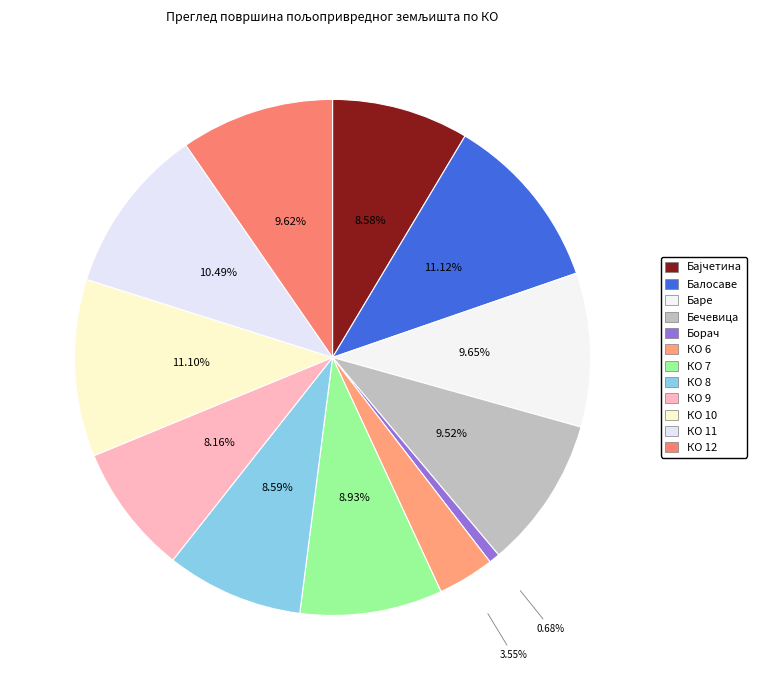

What is the largest slice in the pie chart?

Балосаве